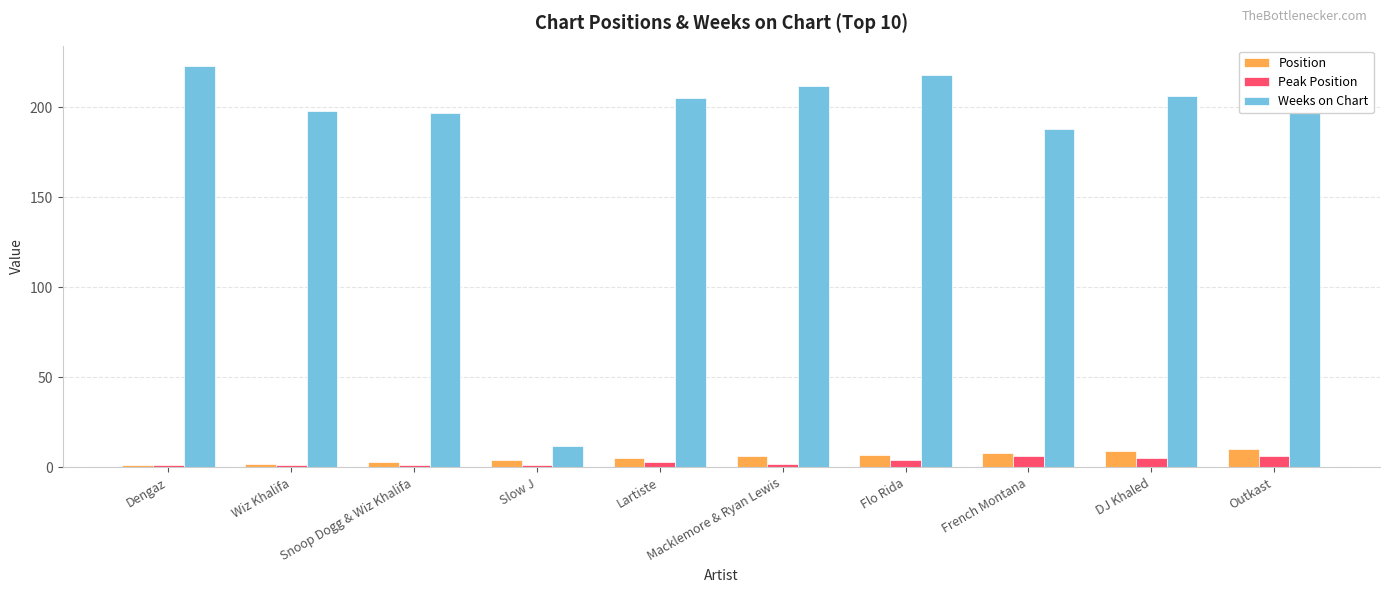

Reading left to right, what are all the values shown in this chart?

Position: 1	2	3	4	5	6	7	8	9	10
Peak Position: 1	1	1	1	3	2	4	6	5	6
Weeks on Chart: 223	198	197	12	205	212	218	188	206	197